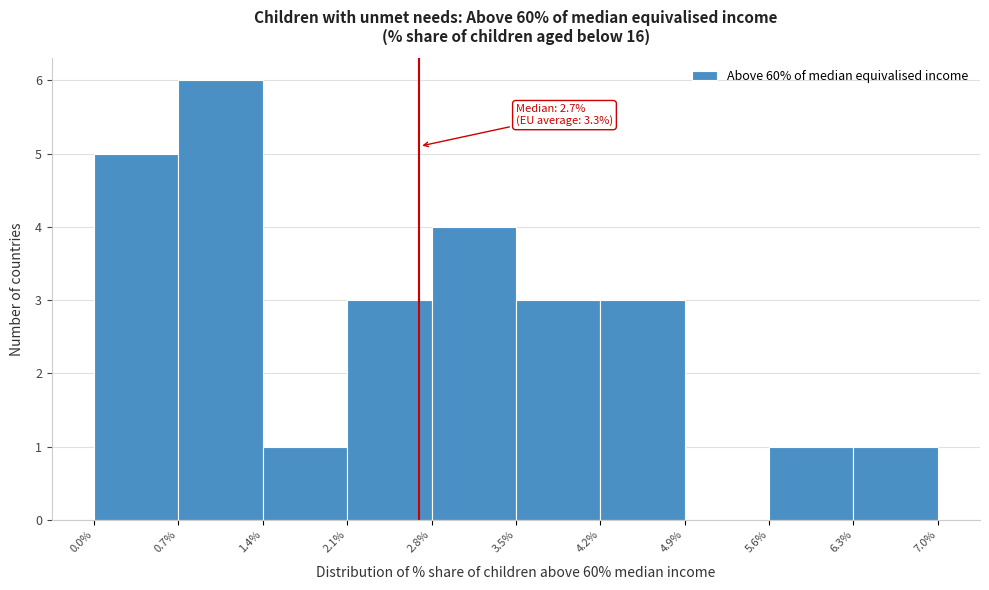

Which range on the x-axis has the tallest bar?

0.7% to 1.4%